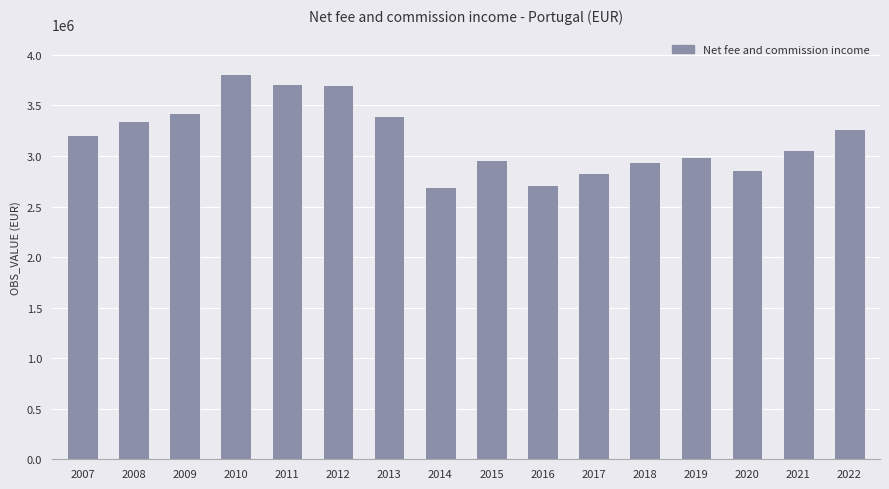

What is the value of the 16th bar from the left?

3265950.0